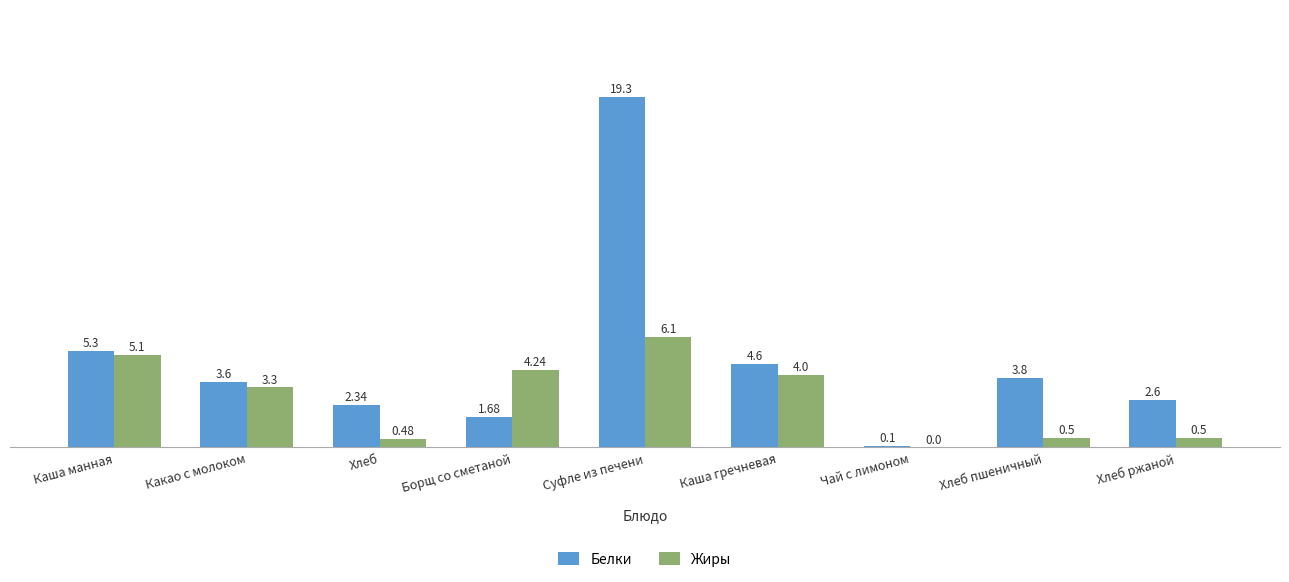

At which category does the chart reach its peak across all series?

Суфле из печени